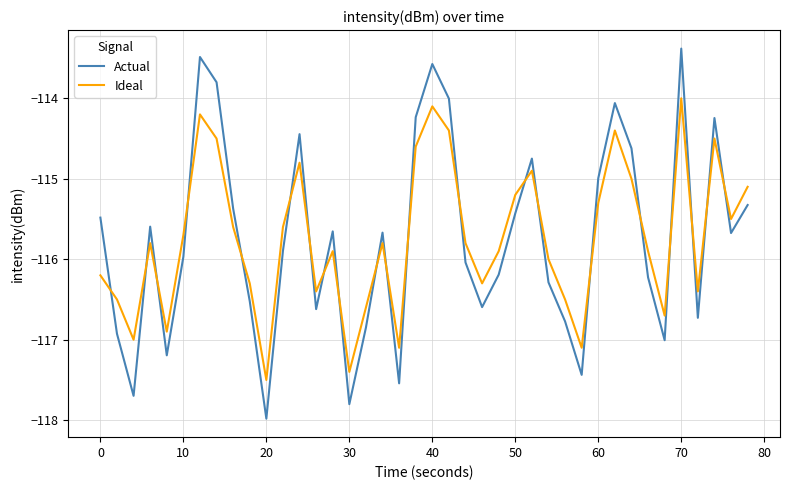

What is the difference between the maximum and minimum values in the Ideal series?

3.5